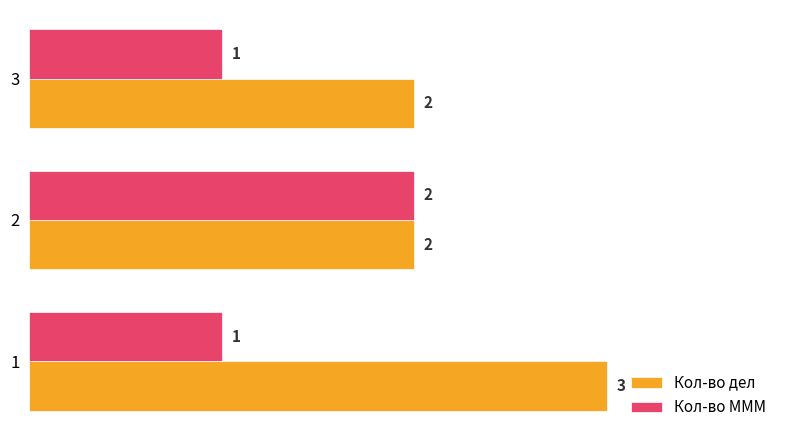

Count the Кол-во дел values in the range 2 to 3.

3